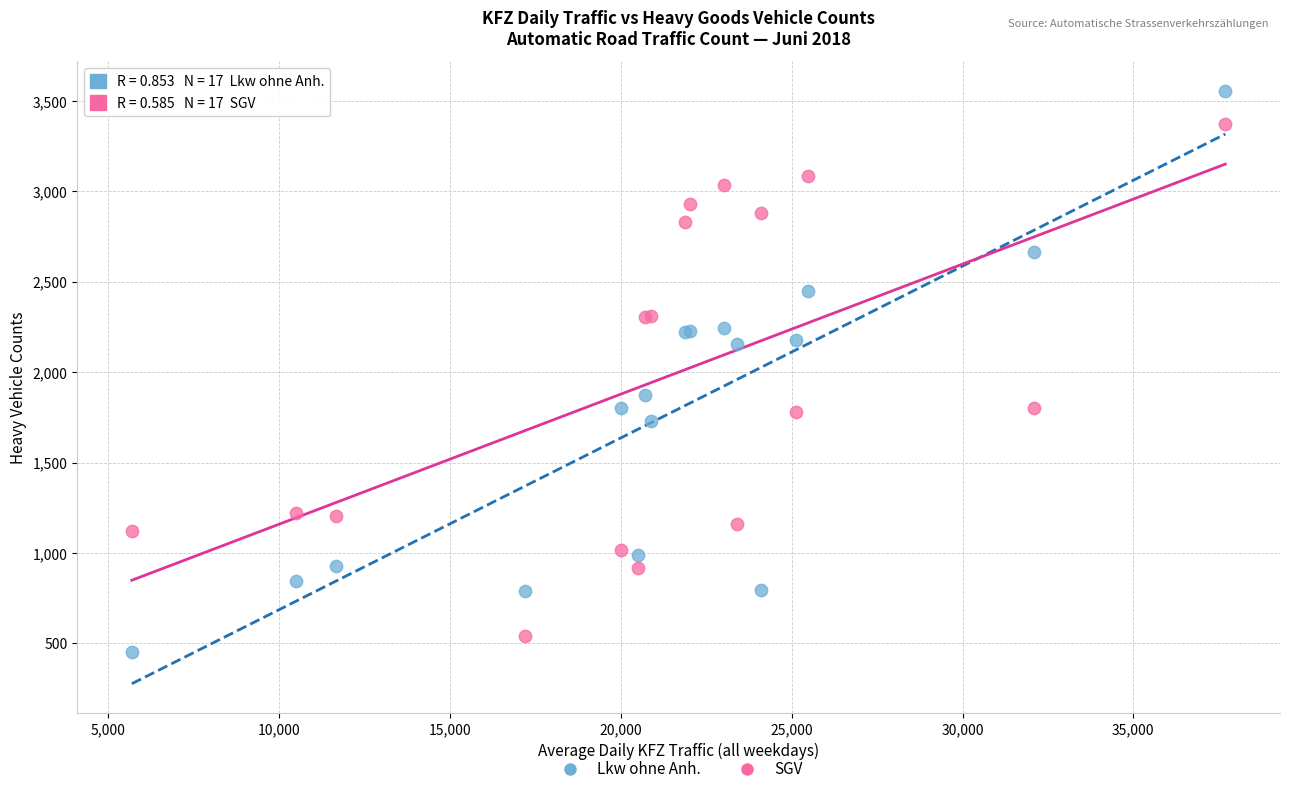

In the SGV series, what Y value is closest to 1955?

1801